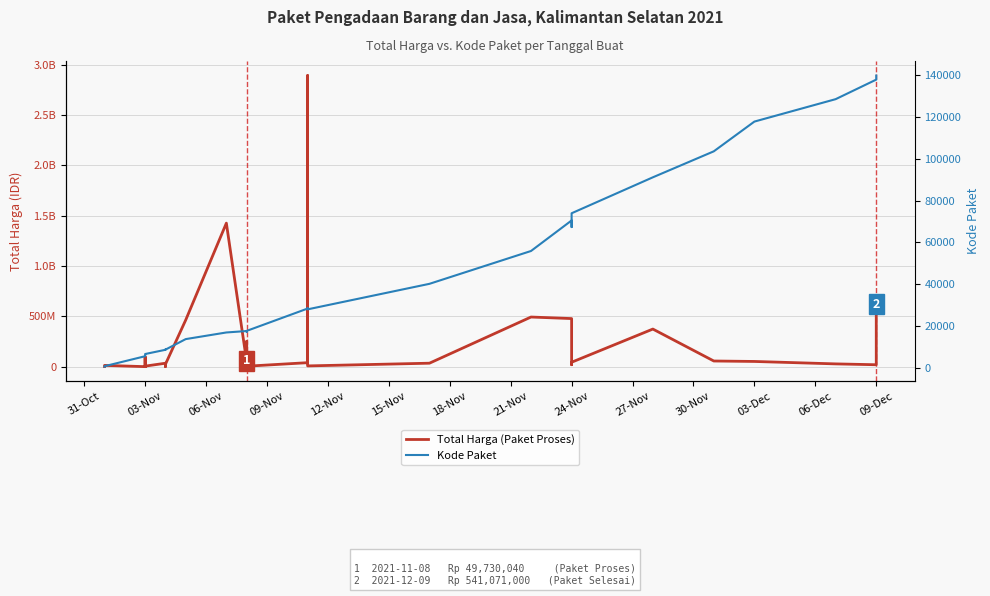

Rank the series by their average value, from highest to lowest.

Total Harga (Paket Proses), Kode Paket